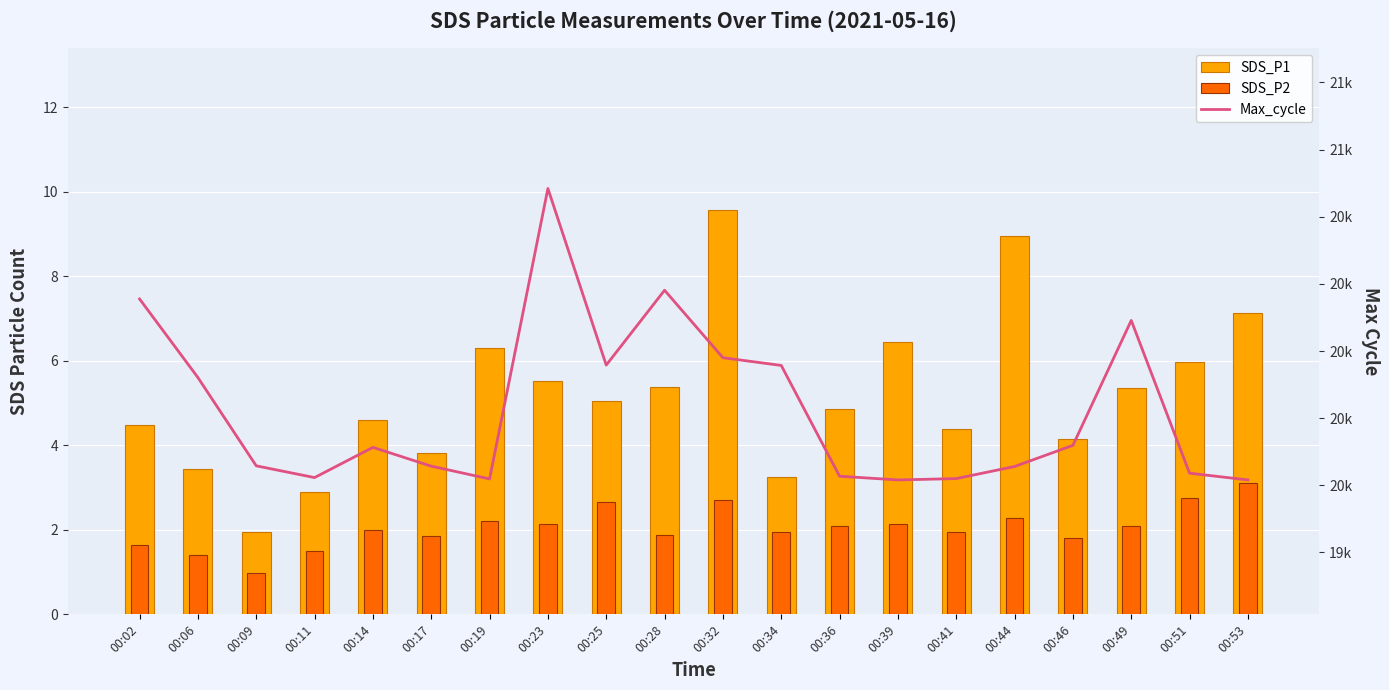

What is the difference between the maximum and minimum values in the SDS_P1 series?

7.6